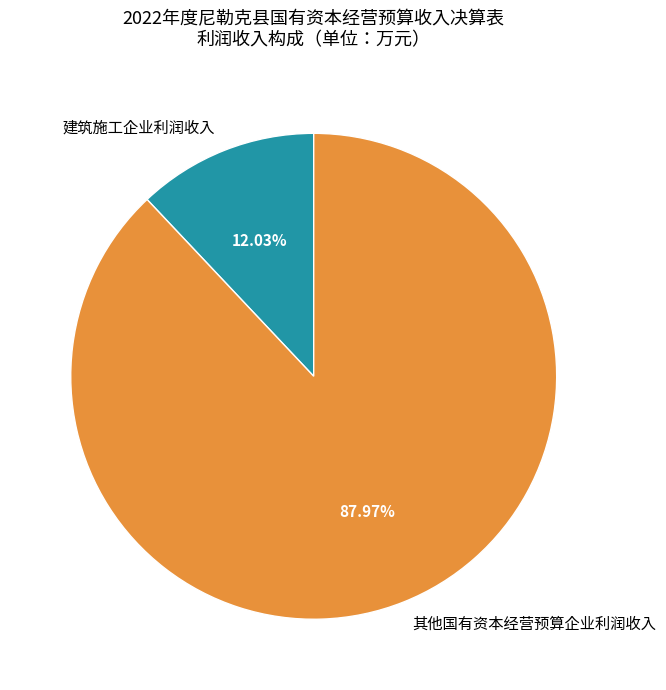

The 建筑施工企业利润收入 slice represents 12% of the pie. True or false?

True